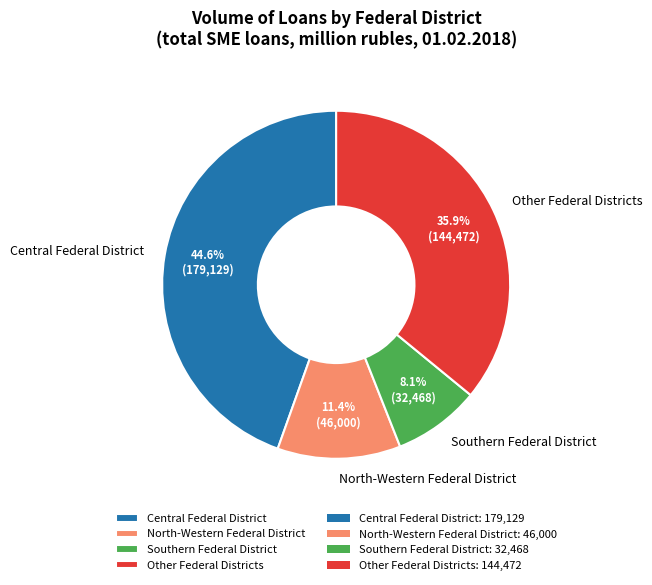

Rank the categories by value from lowest to highest.

Southern Federal District, North-Western Federal District, Other Federal Districts, Central Federal District